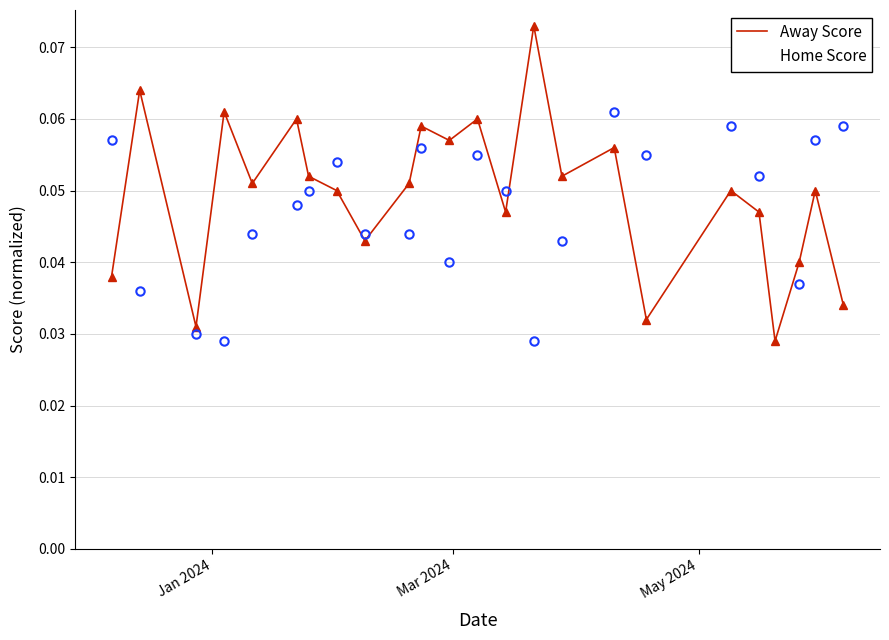

How many intersections are there between Away Score and Home Score?

8